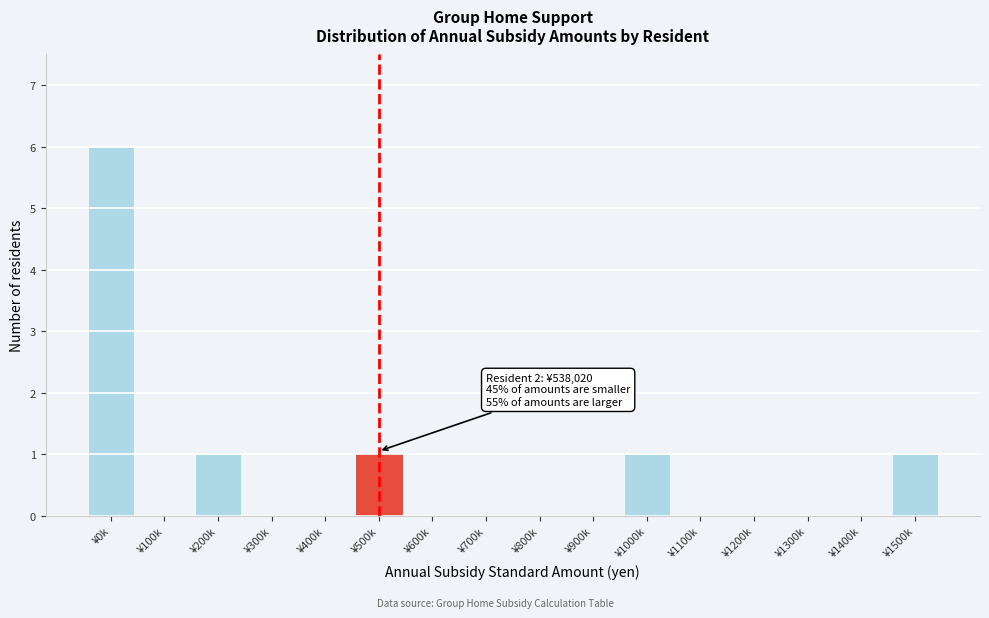

Reading right to left, extract all data points from this chart.

¥1500k=1	¥1400k=0	¥1300k=0	¥1200k=0	¥1100k=0	¥1000k=1	¥900k=0	¥800k=0	¥700k=0	¥600k=0	¥500k=1	¥400k=0	¥300k=0	¥200k=1	¥100k=0	¥0k=6